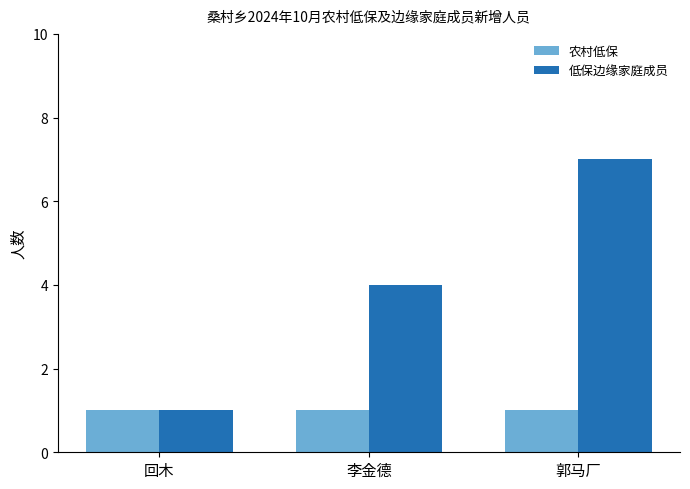

What position from the left is 李金德?

2